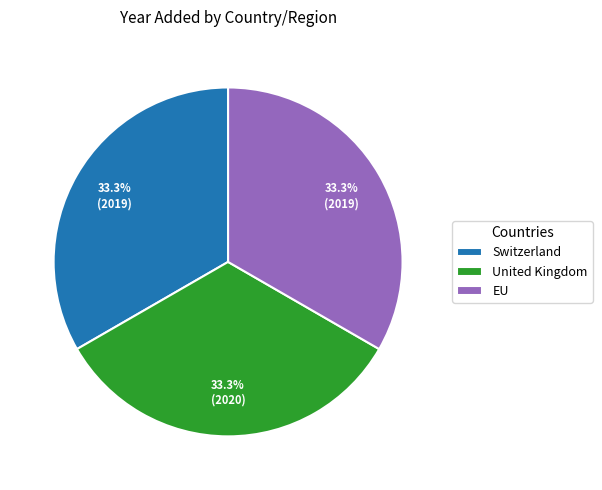

What portion of the pie excludes EU?

66.7%